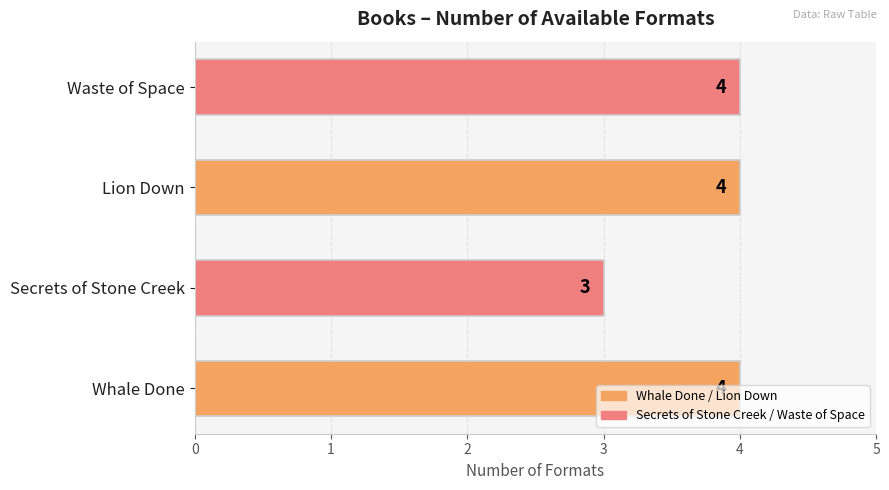

What is the sum of all values?

15